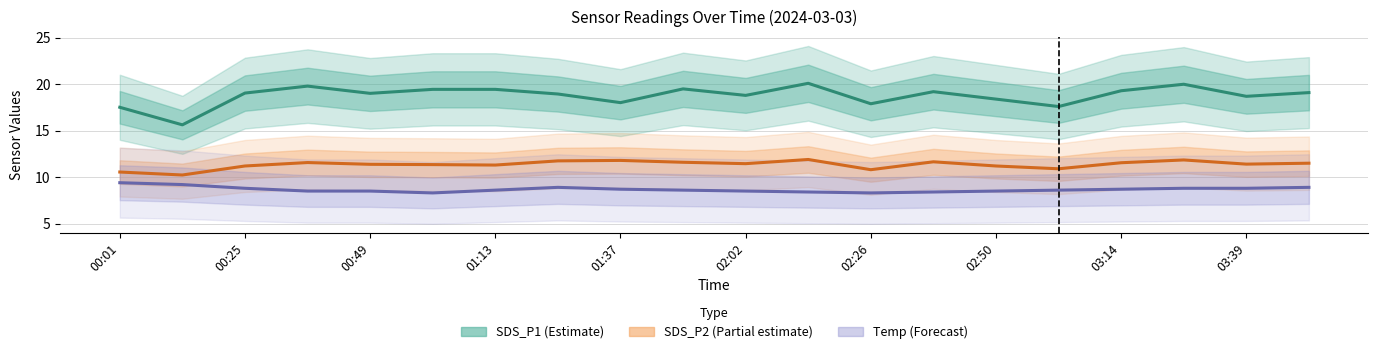

What is the smallest value displayed?

8.3